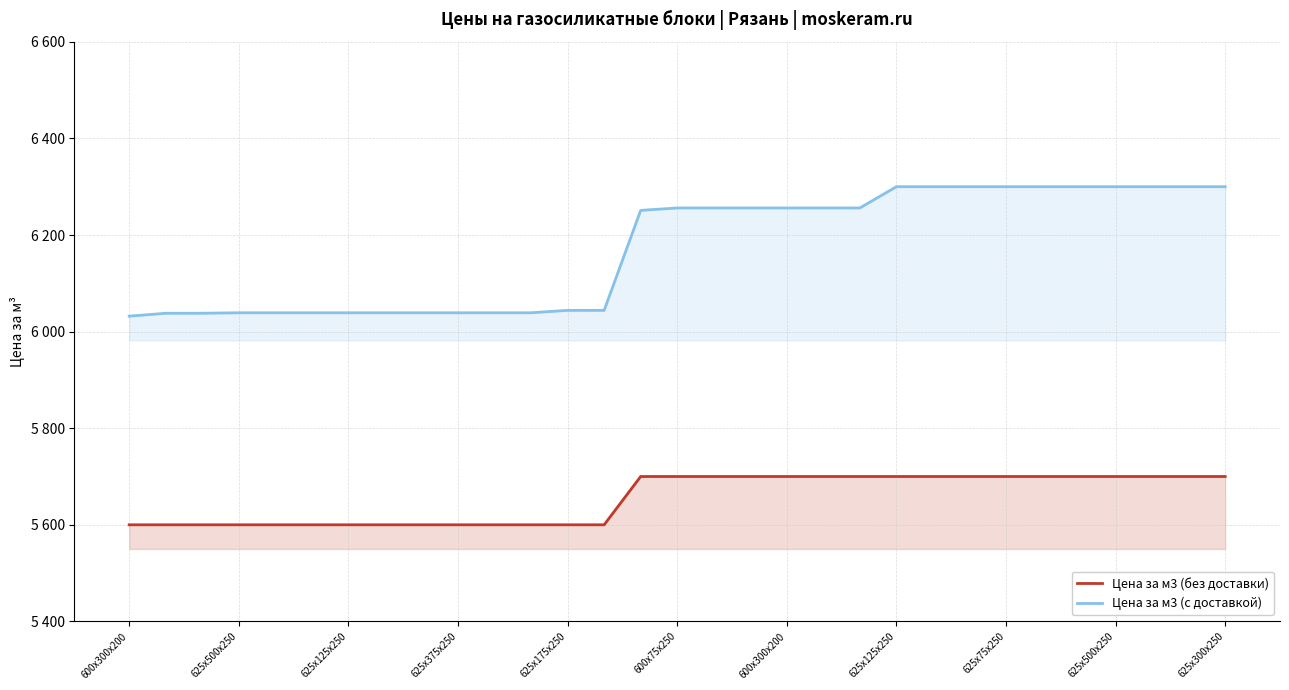

What are all the series names shown in the legend?

Цена за м3 (без доставки), Цена за м3 (с доставкой)